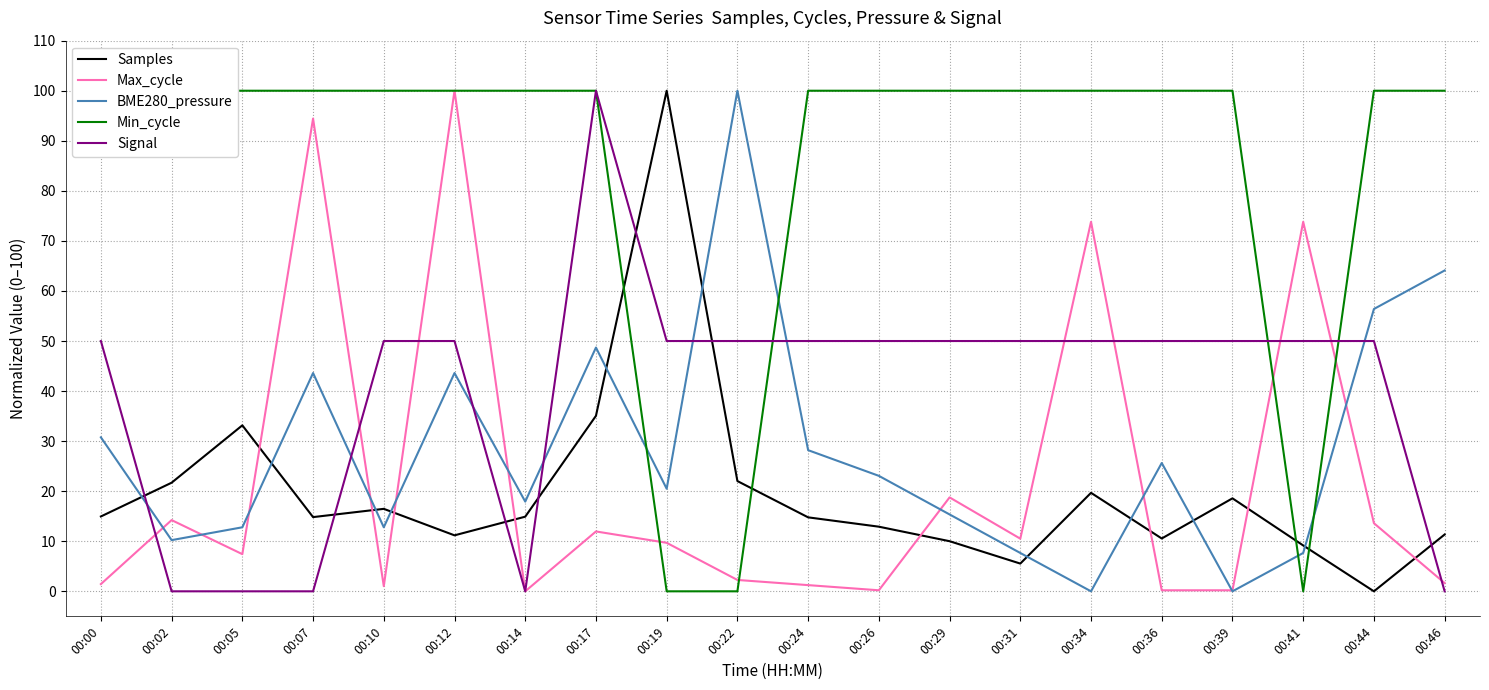

What is the total value across all series at 00:41?

140.6